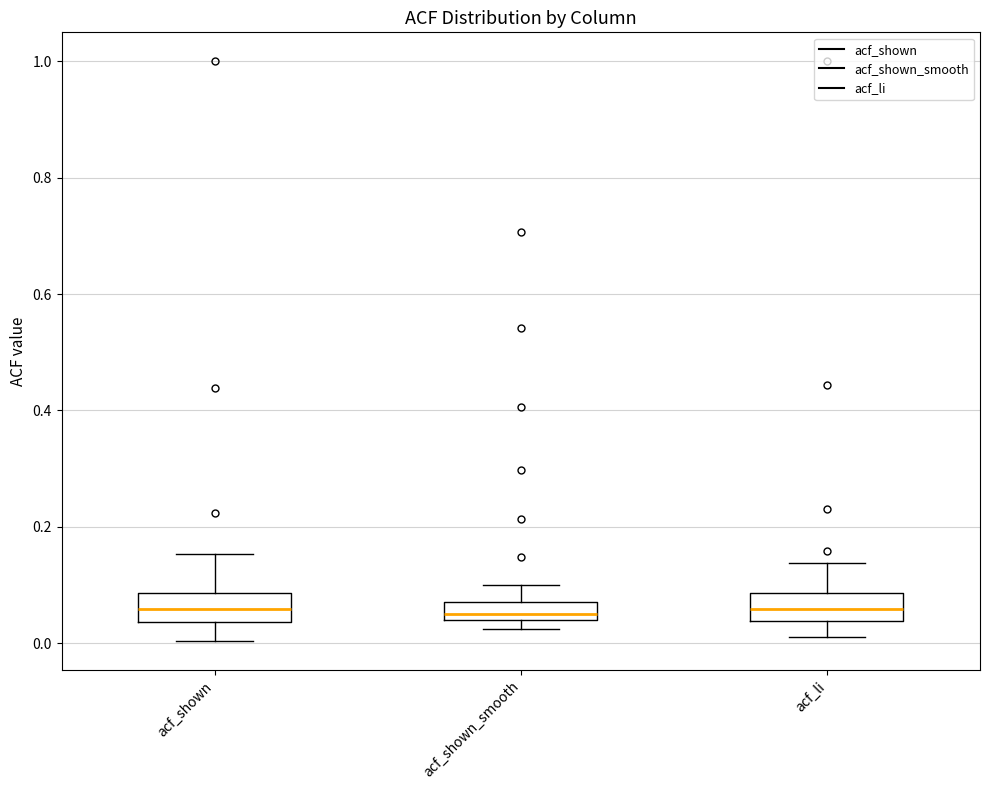

Where does the upper whisker of the box for acf_li end on the y-axis? The values are not printed on the chart, so give them approximately, as read against the axis.

0.14